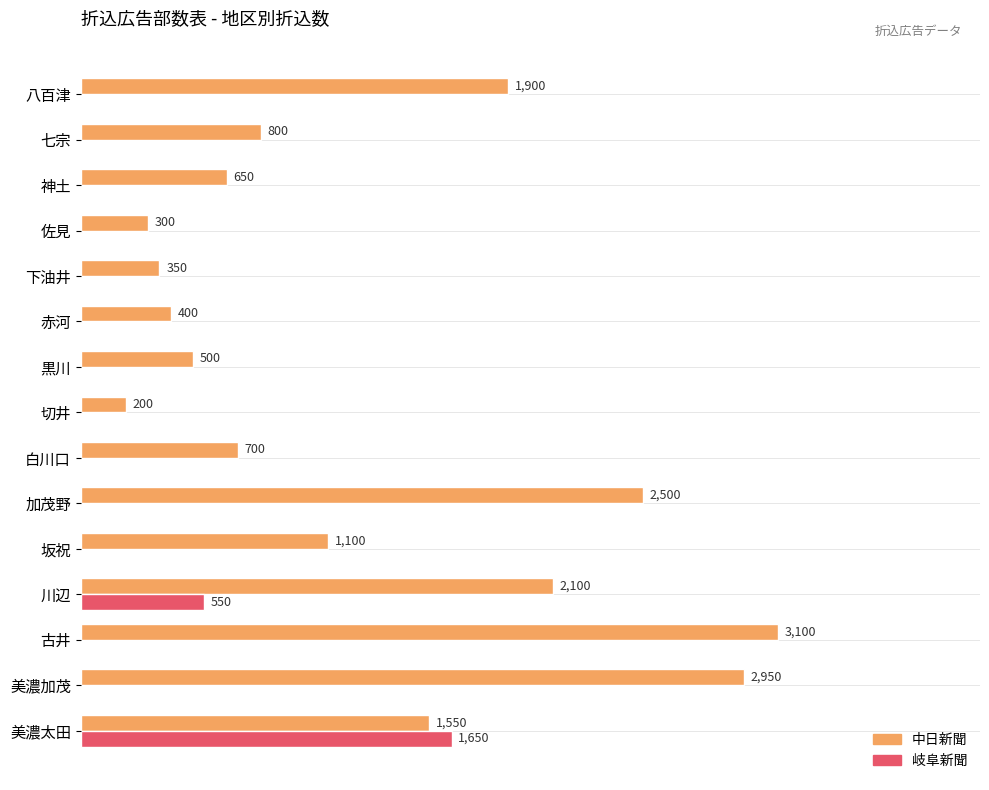

At which category is the sum across all series the highest?

美濃太田